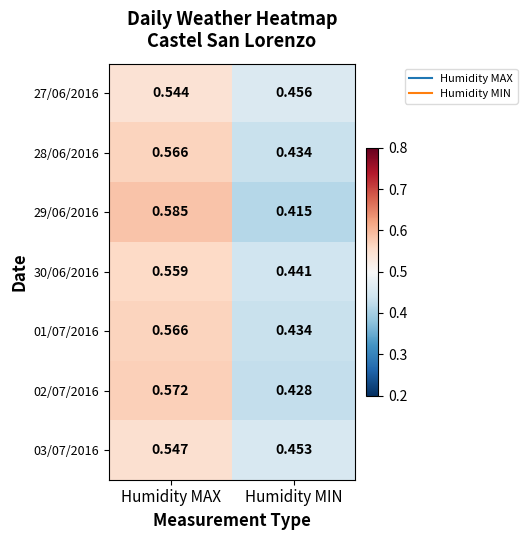

Which category has the lowest value in the 01/07/2016 series?

Humidity MIN